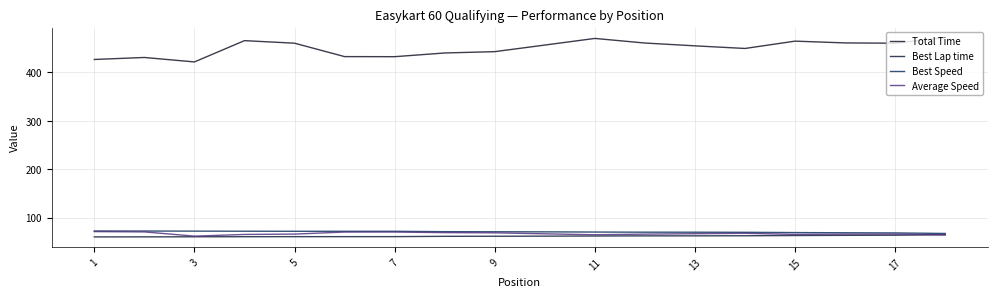

At how many categories does at least one series exceed 157?

18